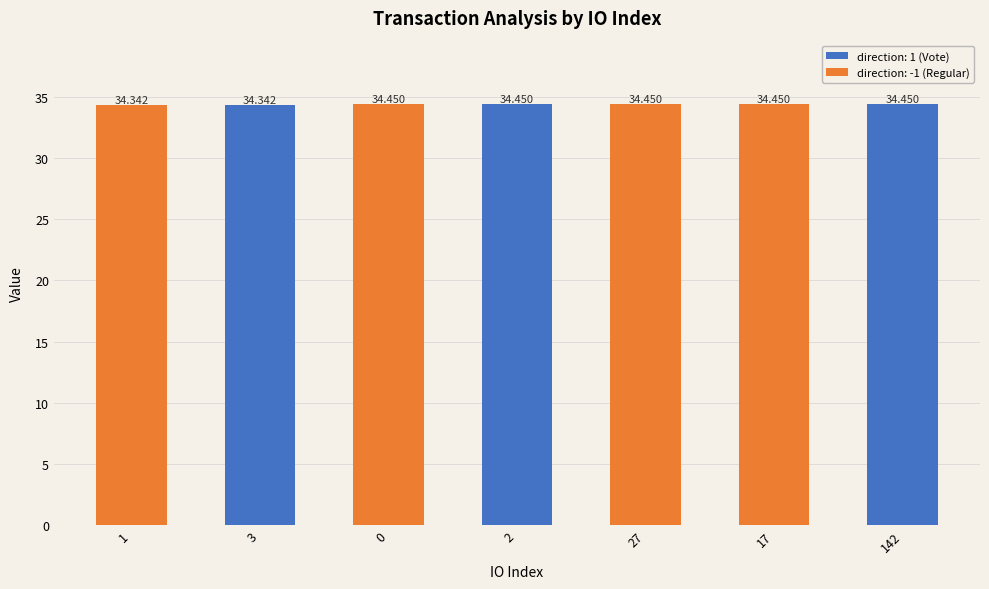

What is the sum of all values?

240.9